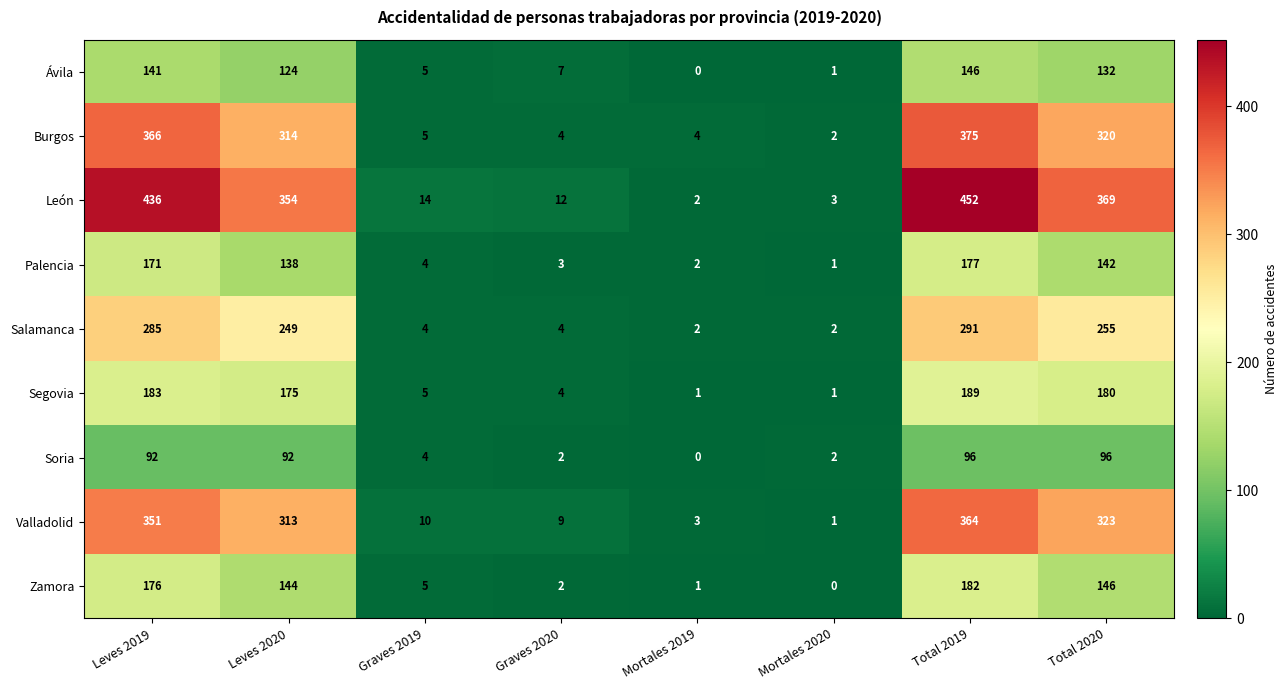

What is the sum of the León values at Graves 2019 and Leves 2020?

368